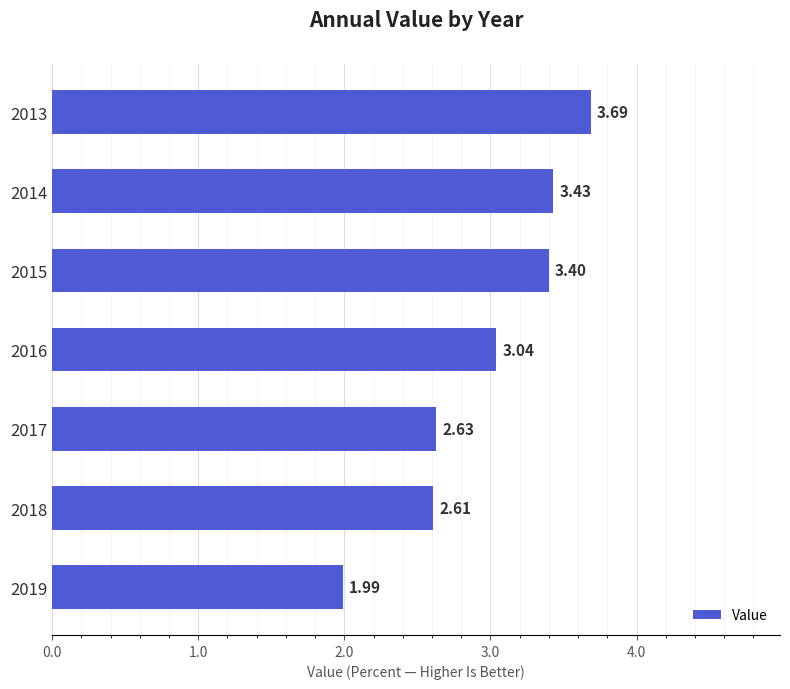

What is the sum of all values?

20.8